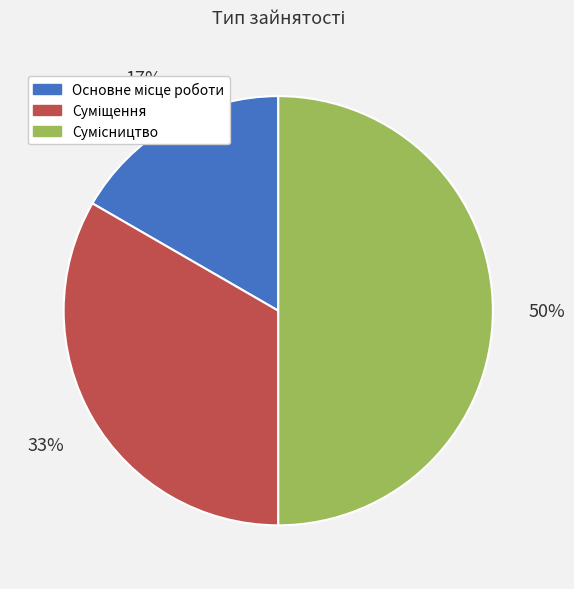

To the nearest percent, what is the average slice percentage?

33%